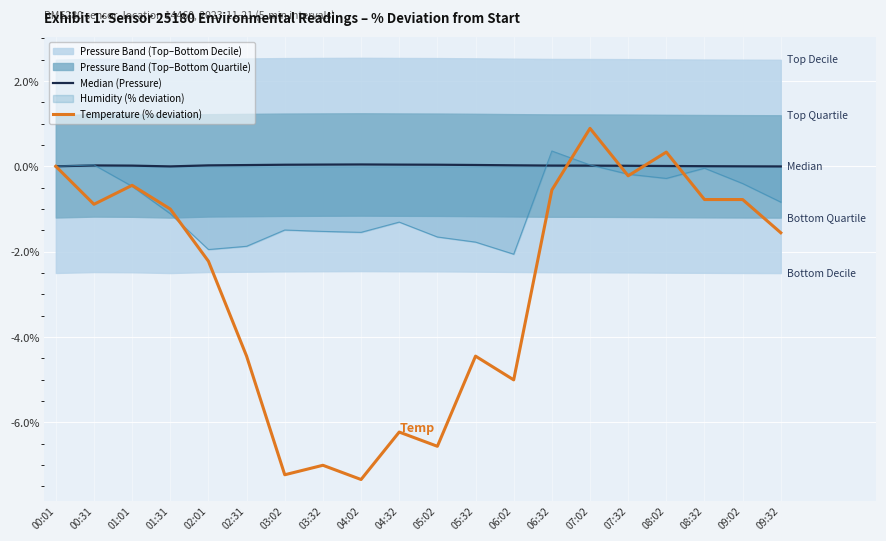

The Temperature (% deviation) series shows -3.5 at 02:01. True or false?

False